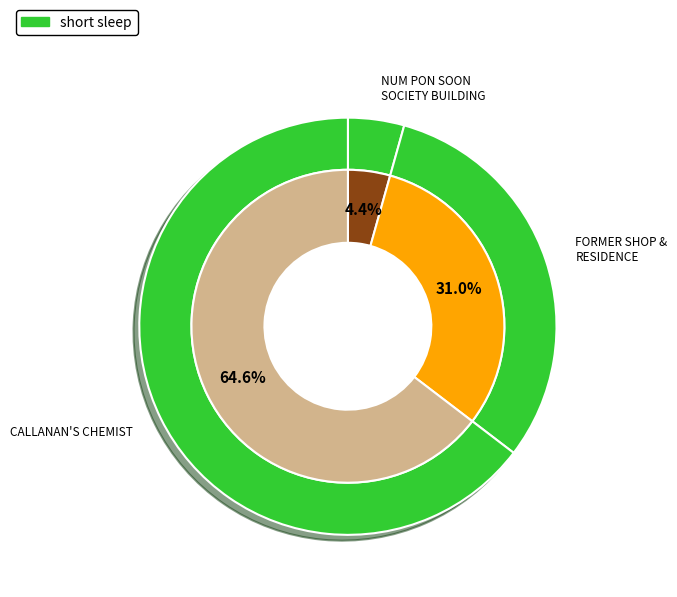

What is the ratio of the value at FORMER SHOP & RESIDENCE to the value at CALLANAN'S CHEMIST?

0.5